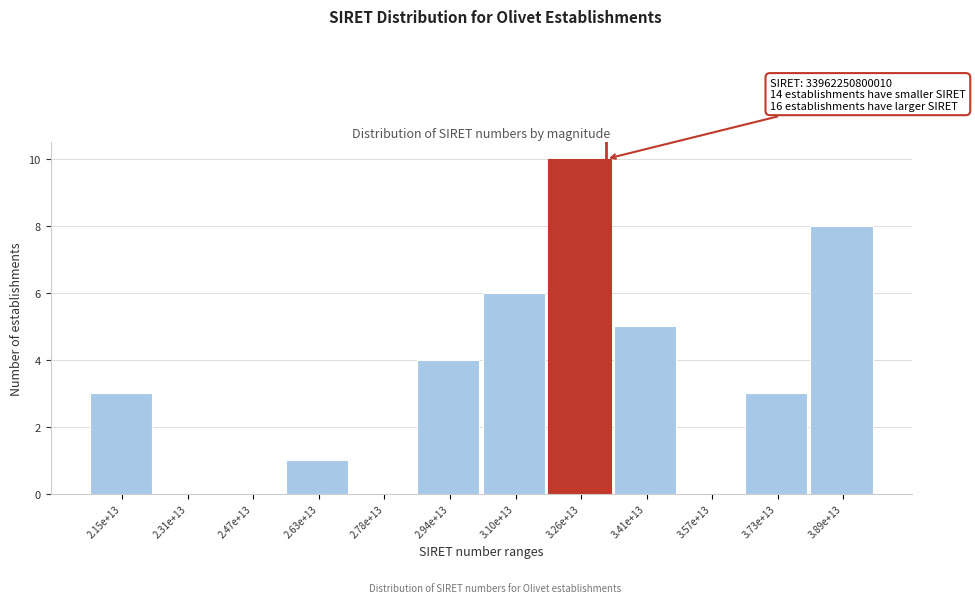

Reading left to right, transcribe all the data shown in this chart.

2.15e+13=3	2.31e+13=0	2.47e+13=0	2.63e+13=1	2.78e+13=0	2.94e+13=4	3.10e+13=6	3.26e+13=10	3.41e+13=5	3.57e+13=0	3.73e+13=3	3.89e+13=8